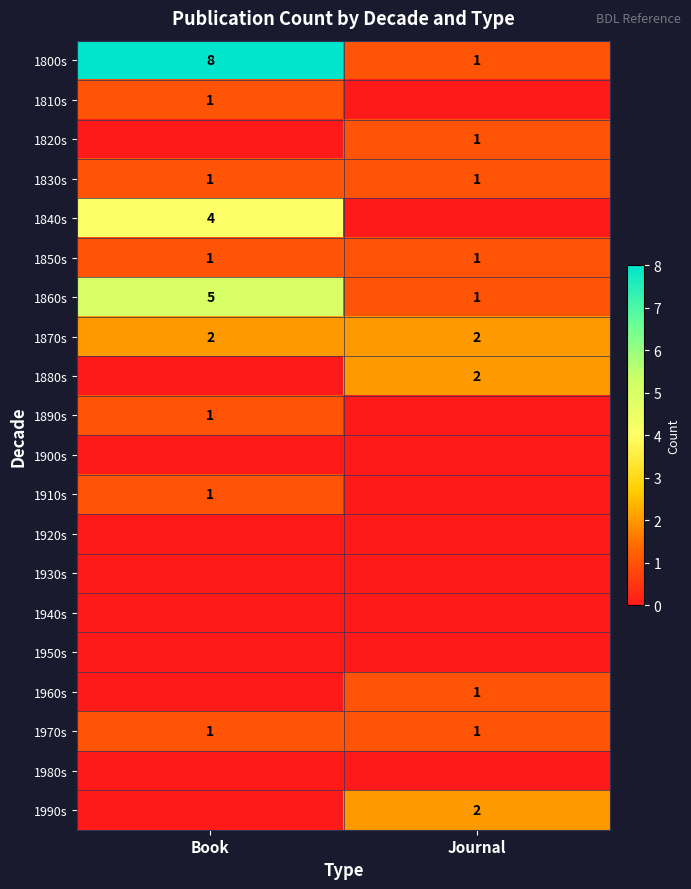

How many categories are shown in the chart?

2